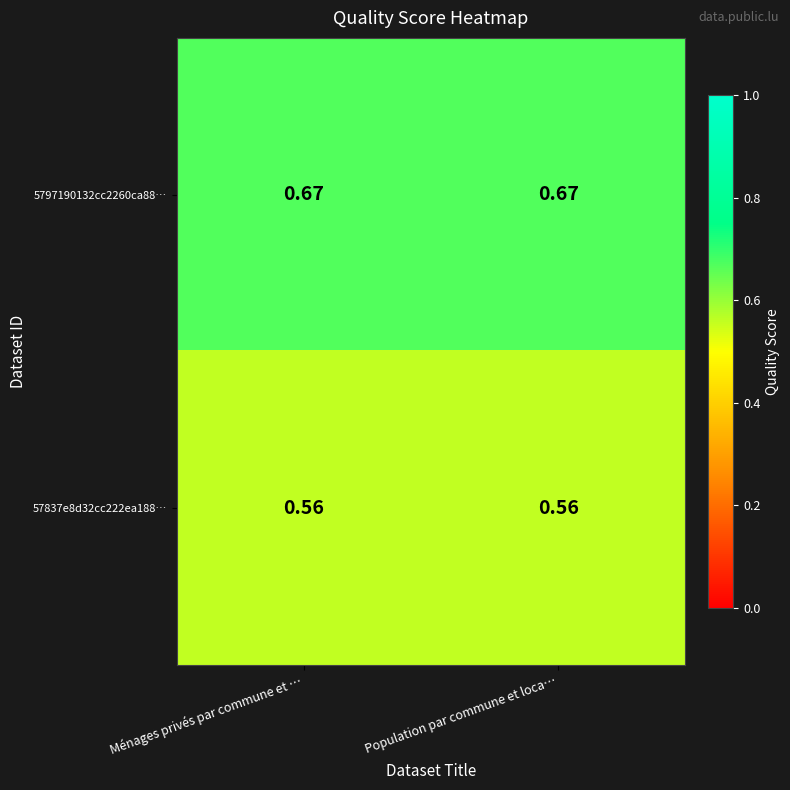

Is the value of 5797190132cc2260ca88… at Population par commune et loca… greater than the value of 57837e8d32cc222ea188… at Population par commune et loca…?

Yes